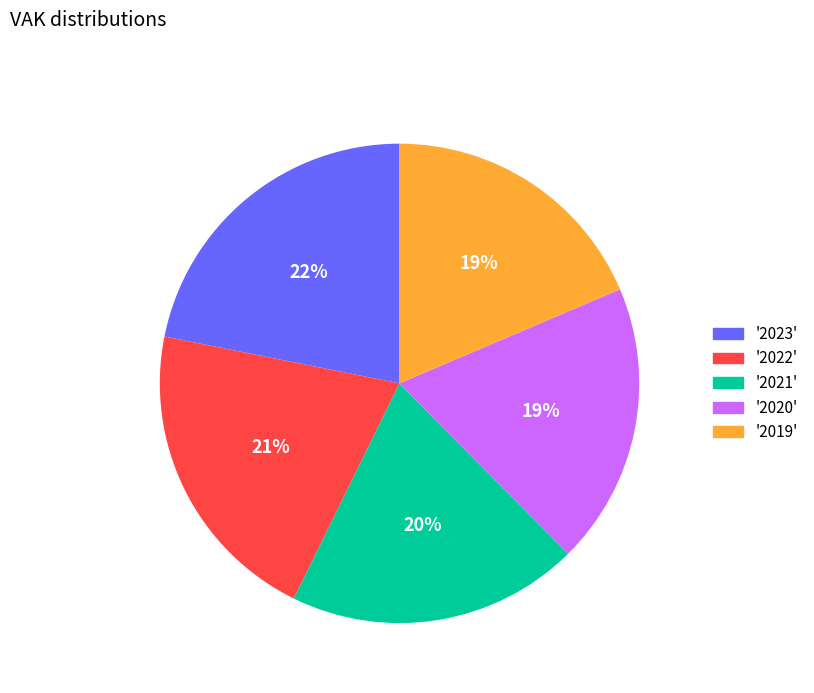

Is there any slice that represents more than half of the pie?

No